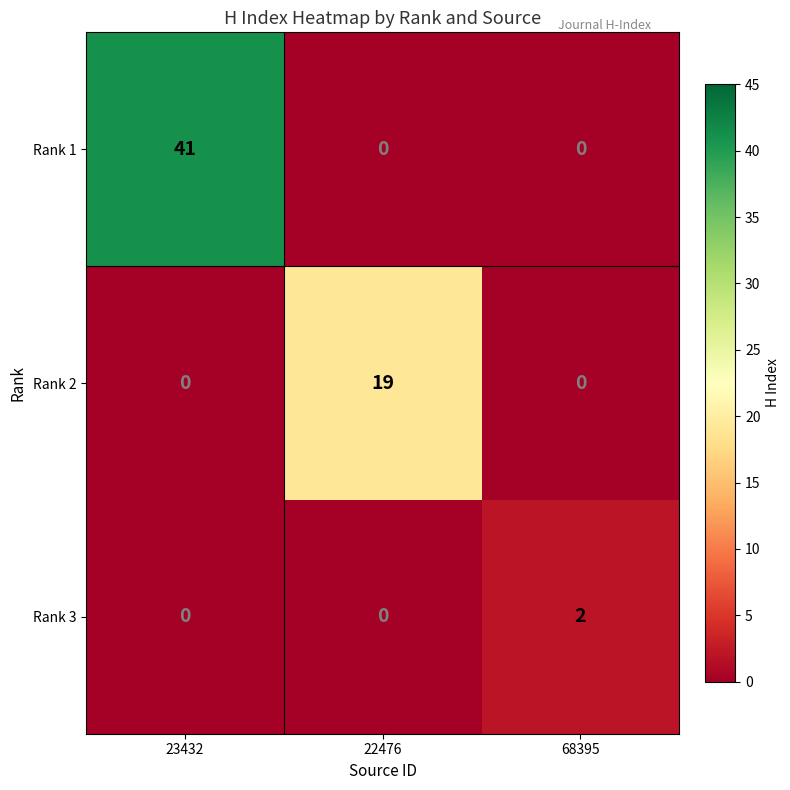

Rank the series by their average value, from lowest to highest.

Rank 3, Rank 2, Rank 1